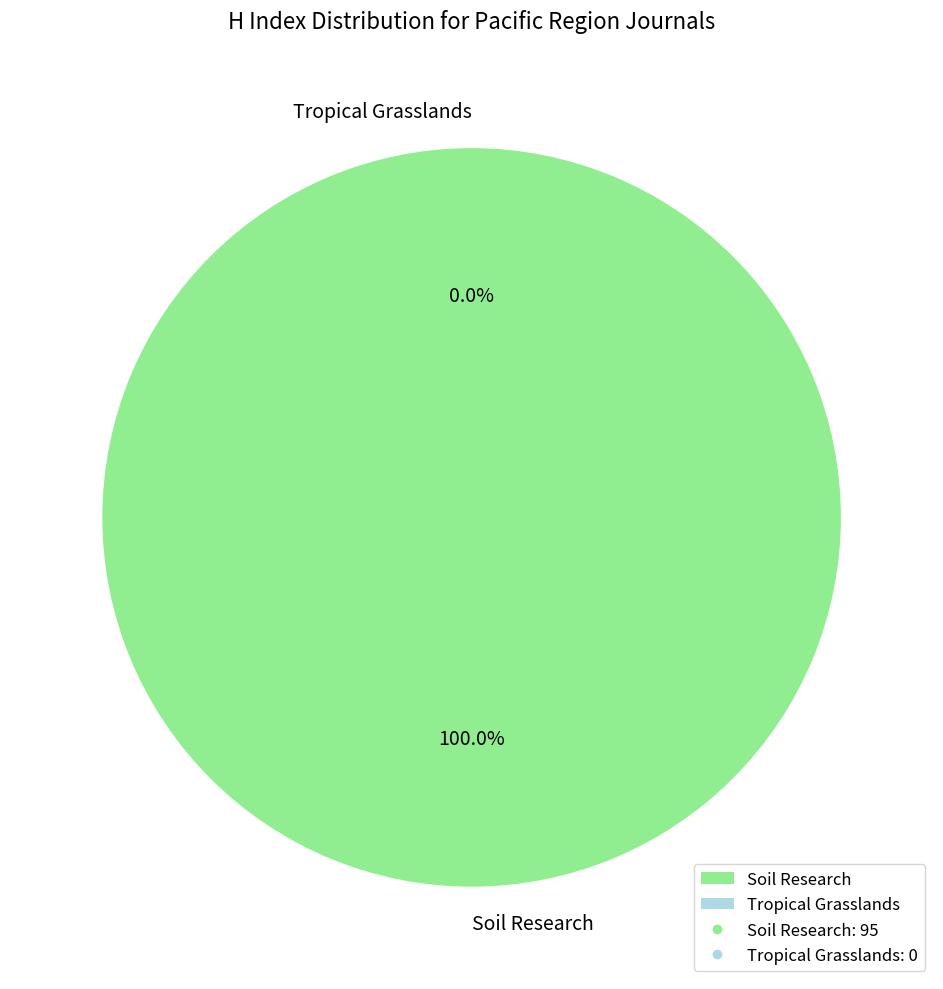

Is it true that Tropical Grasslands is 0% of the pie?

True